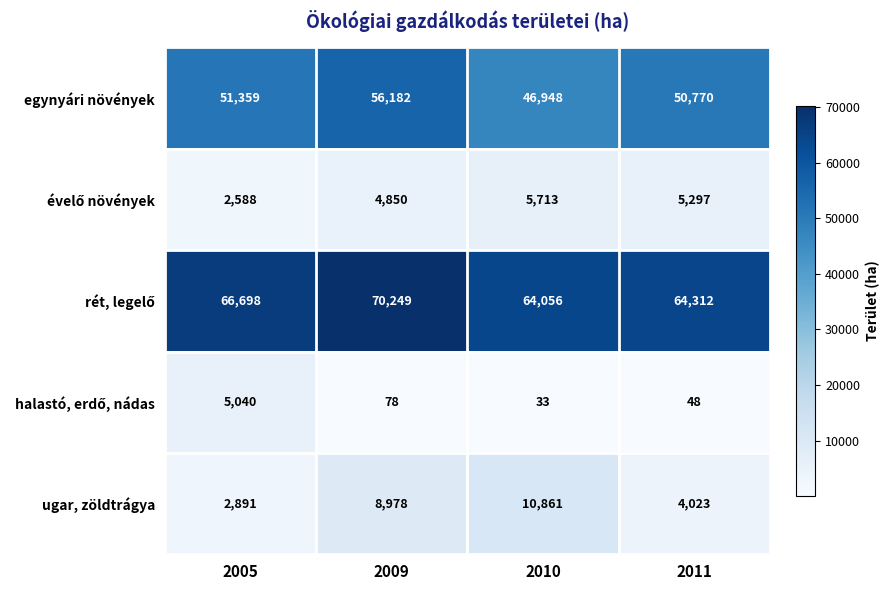

Where is ugar, zöldtrágya nearest to the value 6876?

2009